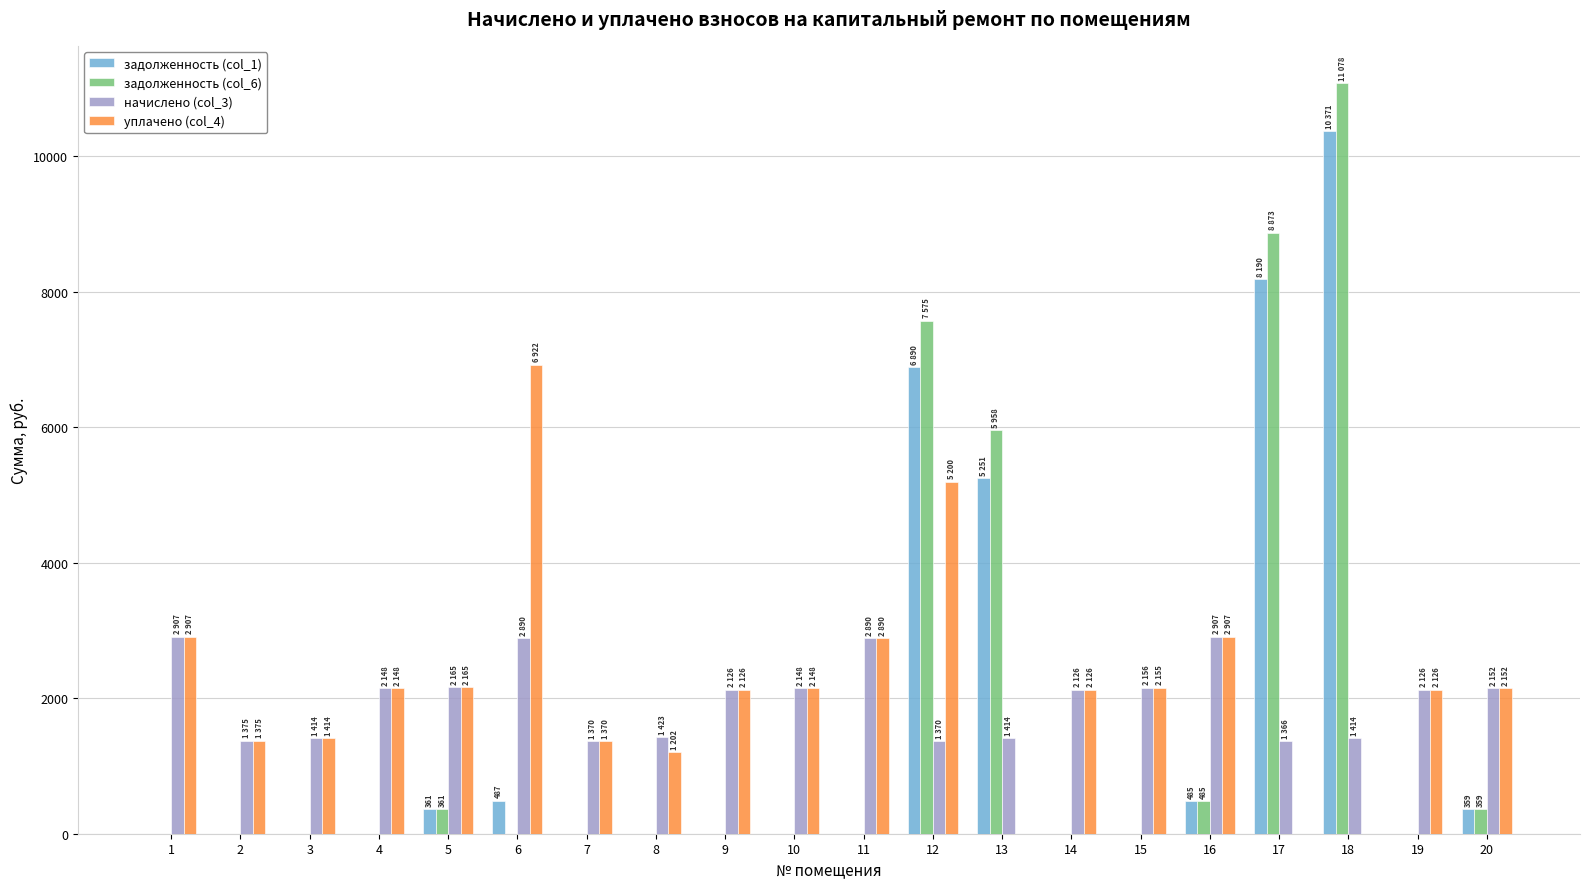

What is the sum of all задолженность (col_1) values?

32392.1